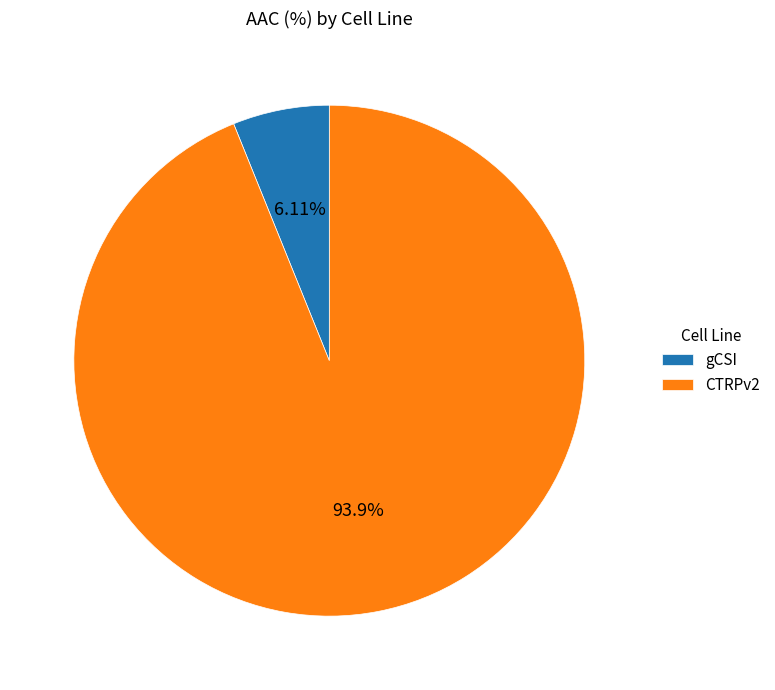

Rank the categories by value from lowest to highest.

gCSI, CTRPv2